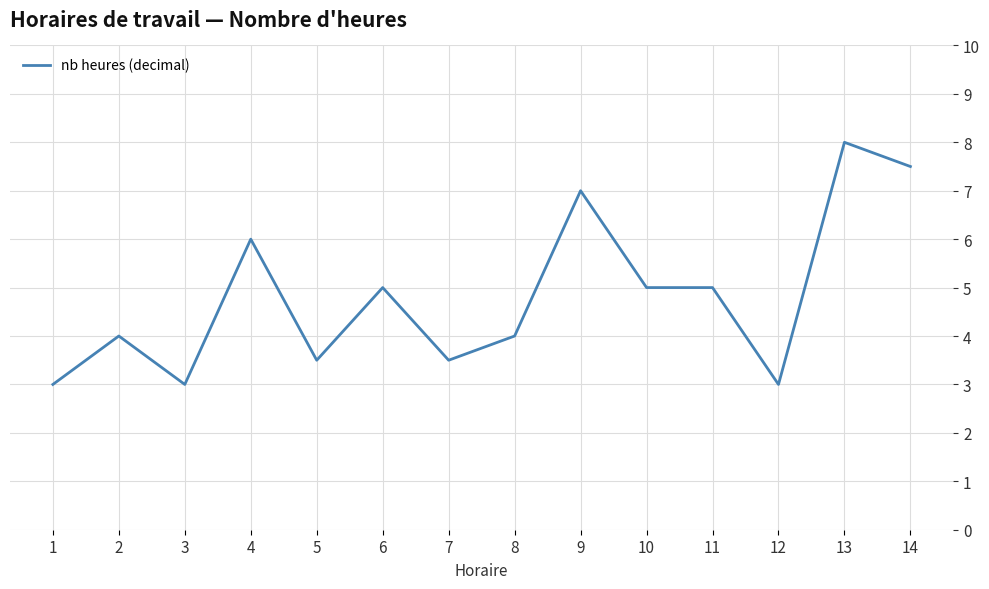

What is the average value?

4.8